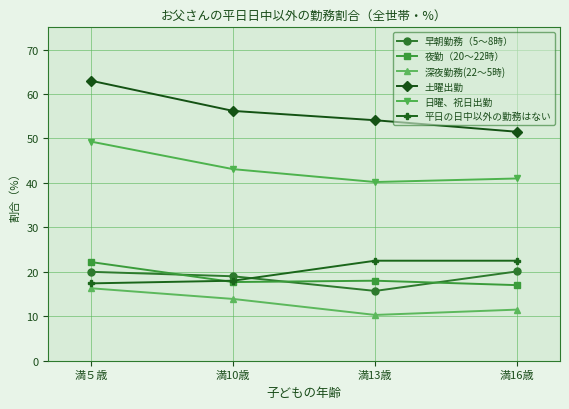

At which category does the chart reach its minimum across all series?

満13歳